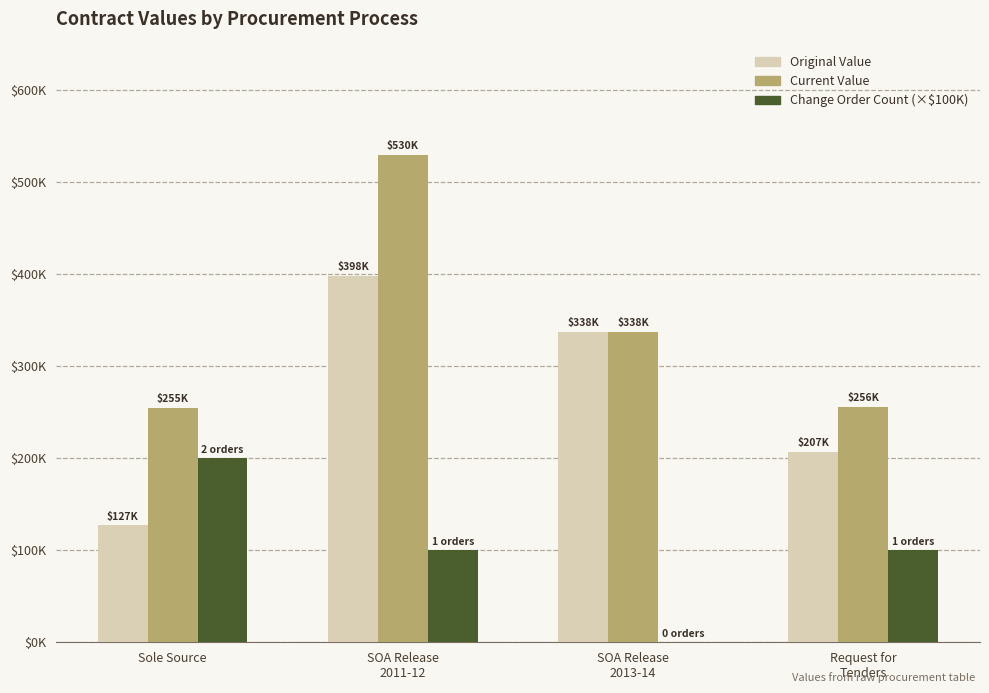

Does the chart contain stacked bars?

No